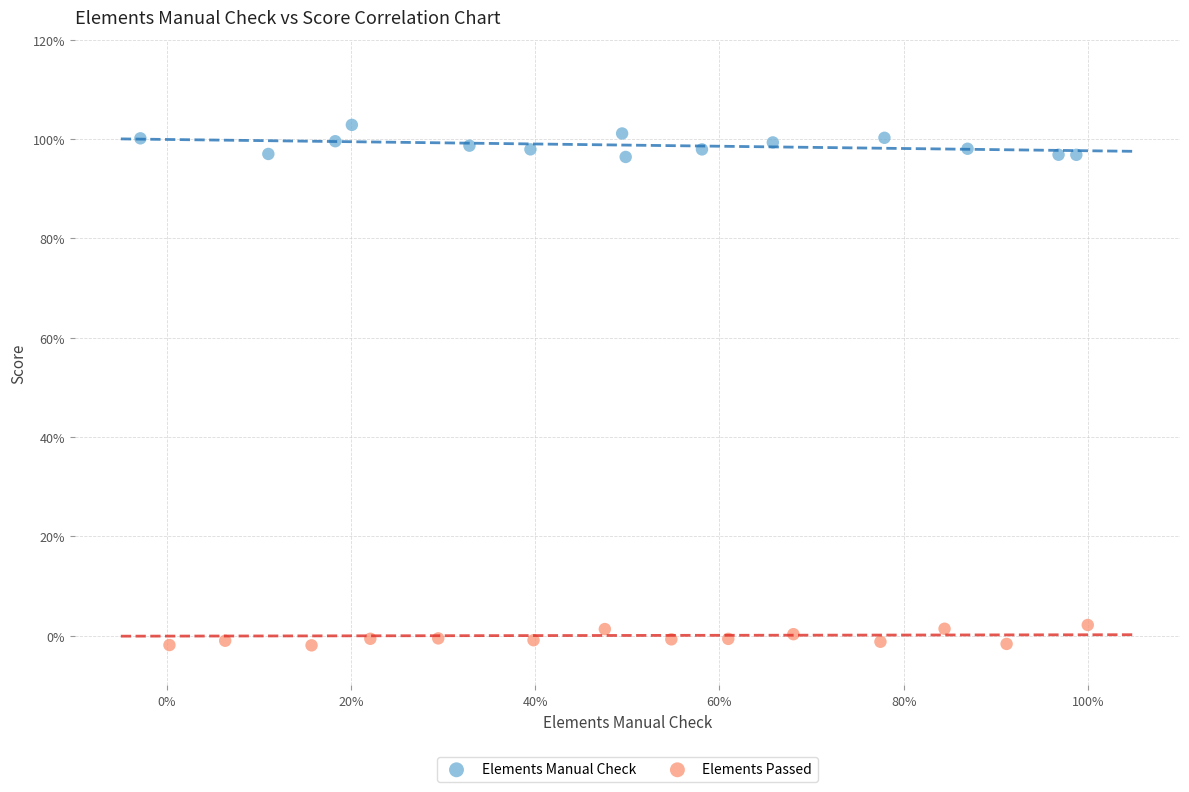

What are all the series names shown in the legend?

Elements Manual Check, Elements Passed